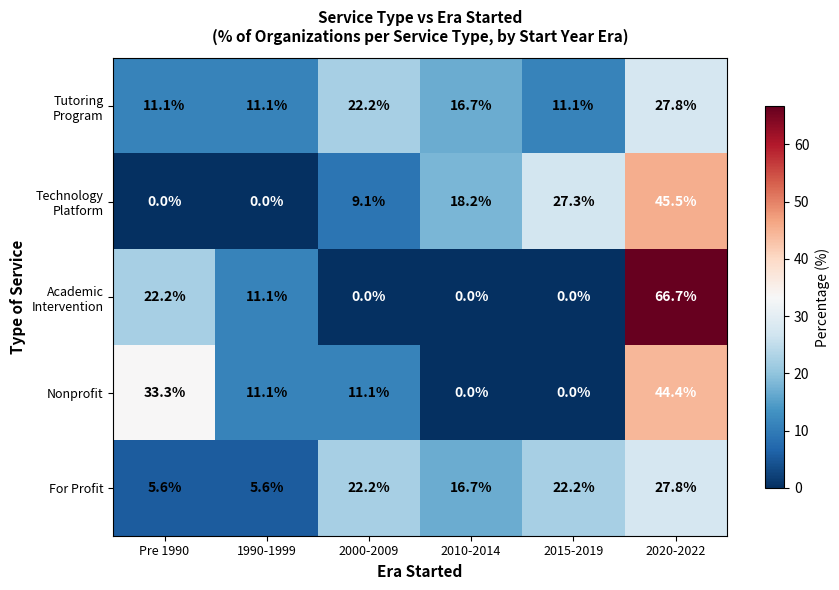

Read the For Profit value at 2010-2014.

16.7